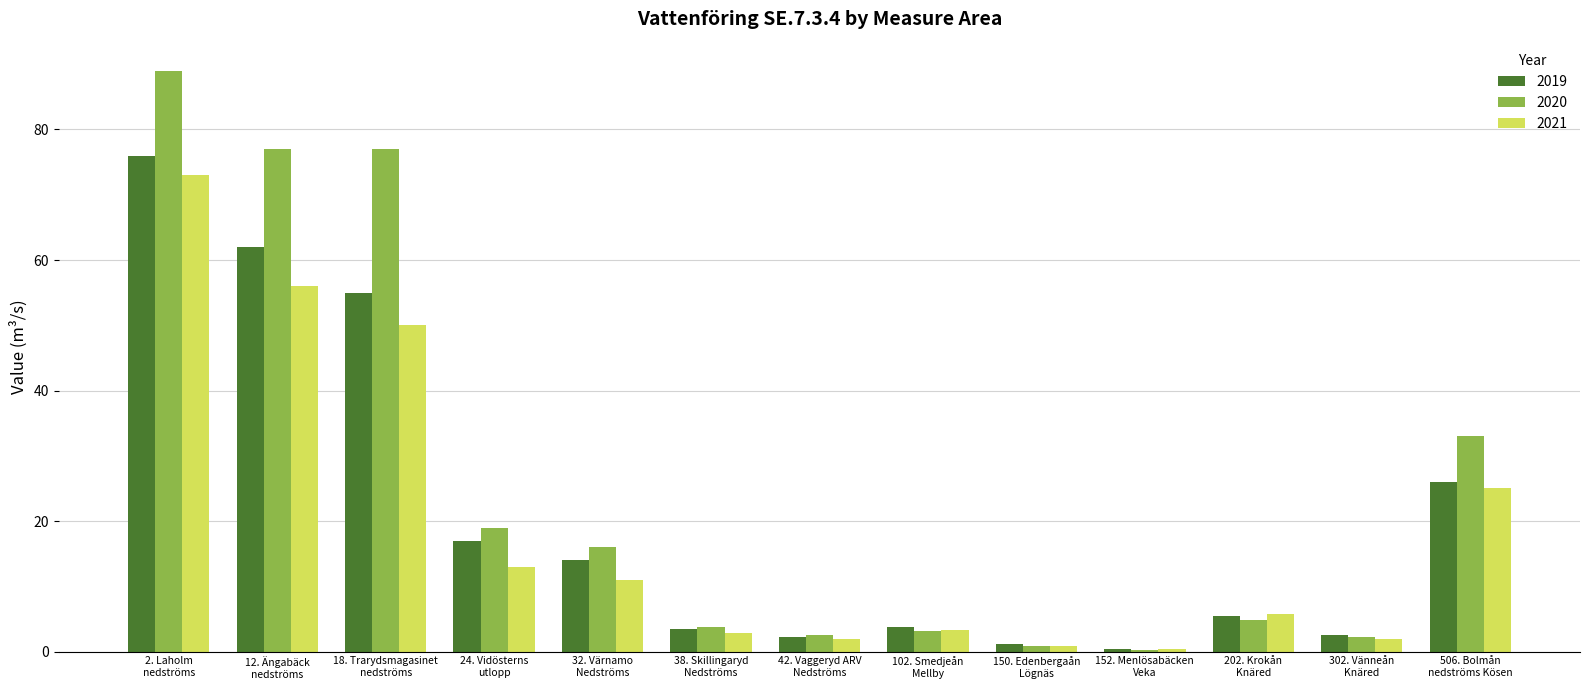

How many groups of bars are there?

13